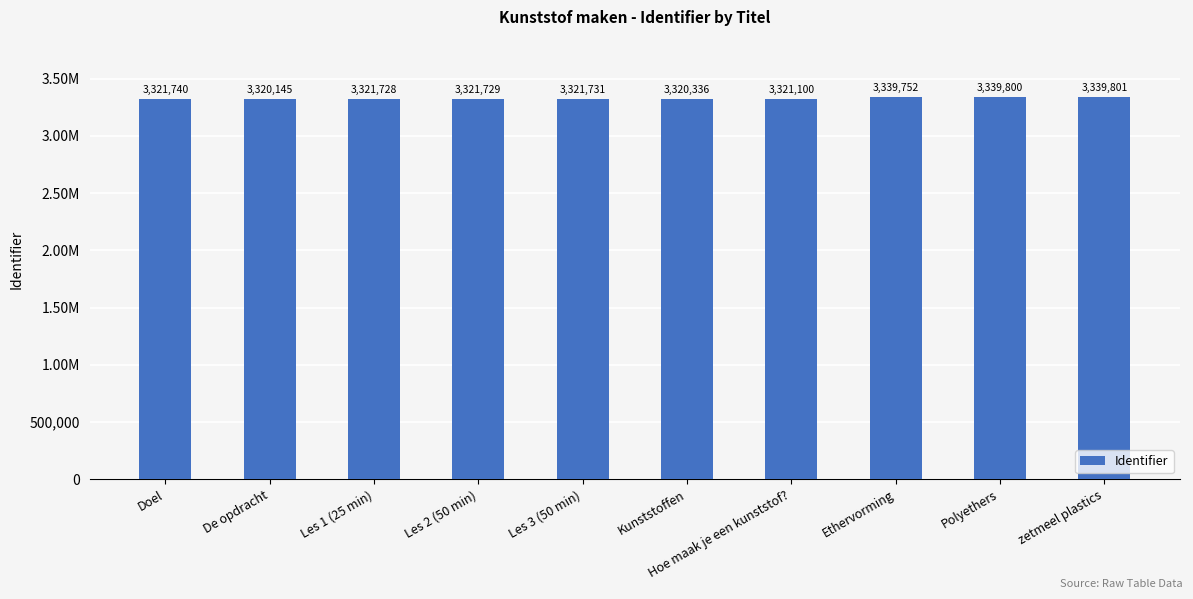

Does the chart contain any negative values?

No